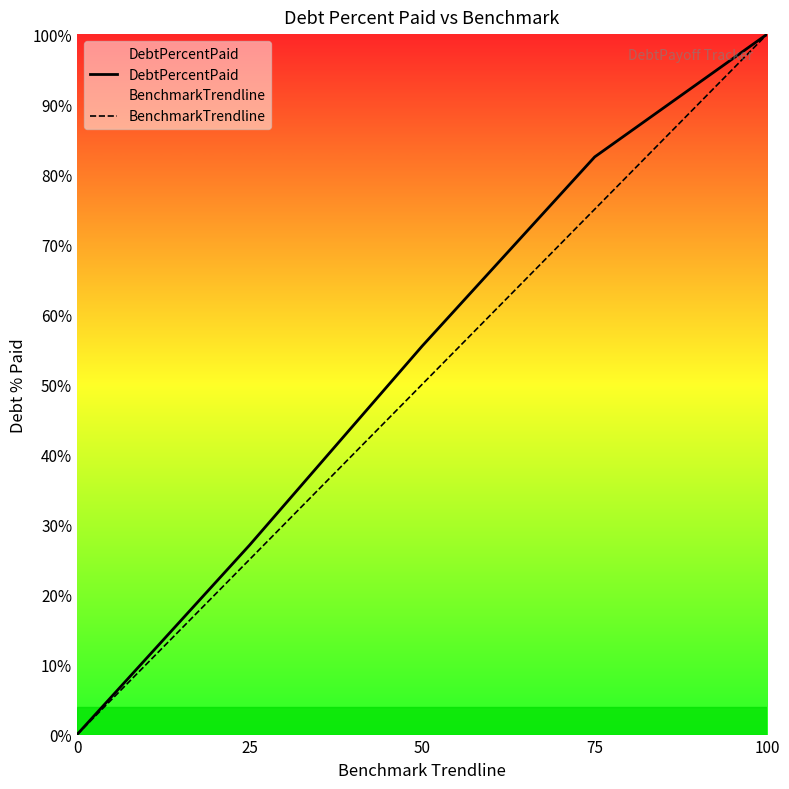

How many BenchmarkTrendline values are between 25 and 75?

3